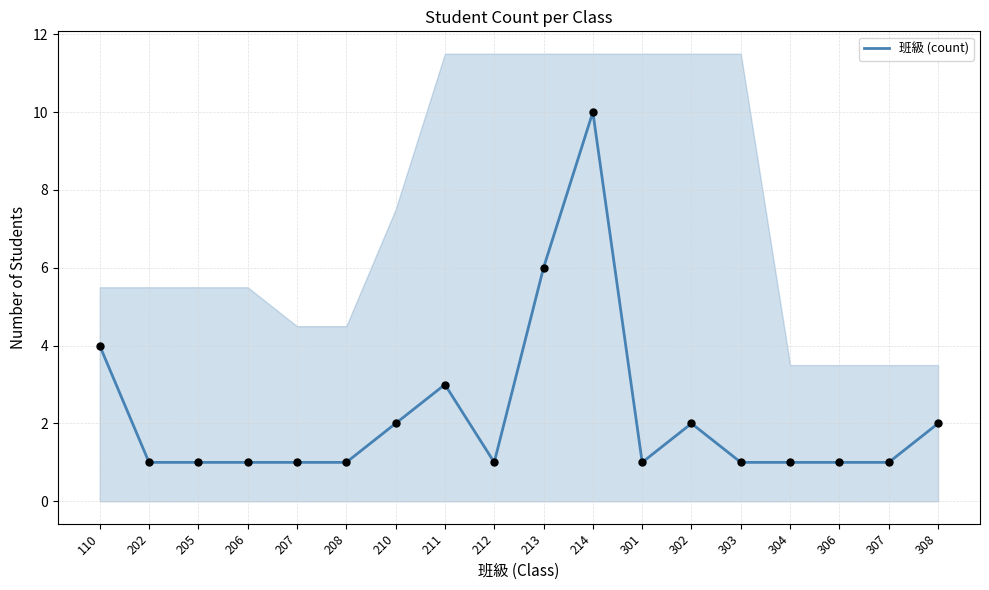

Which has a higher value, 307 or 303?

307